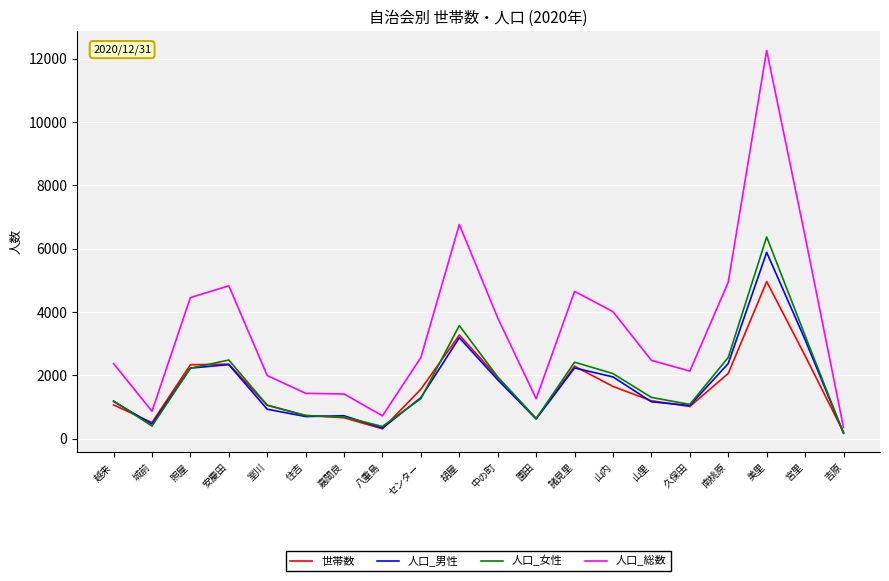

Where is the first local minimum for 人口_女性?

城前